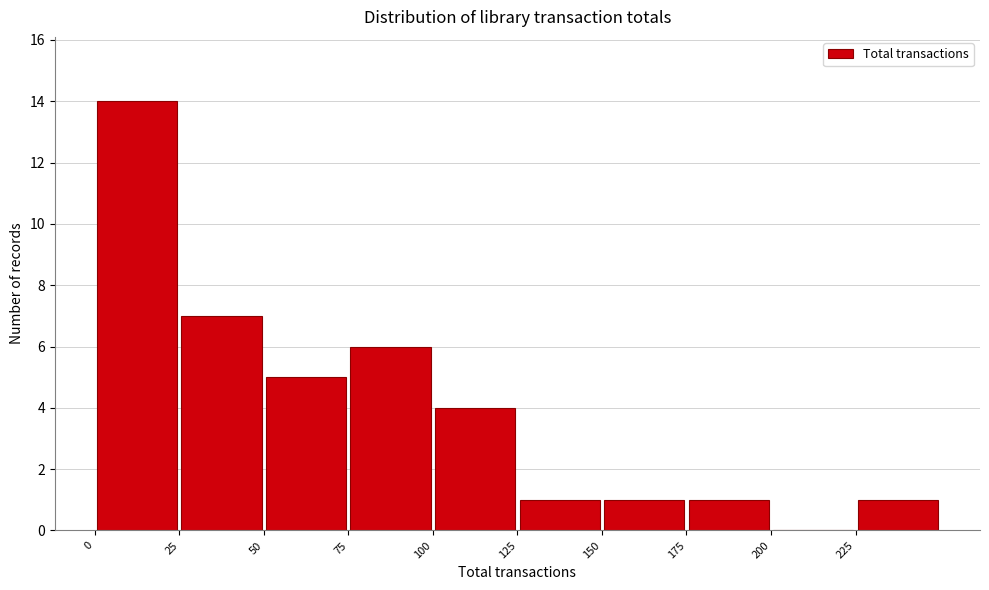

Which range on the x-axis has the tallest bar?

0 to 25